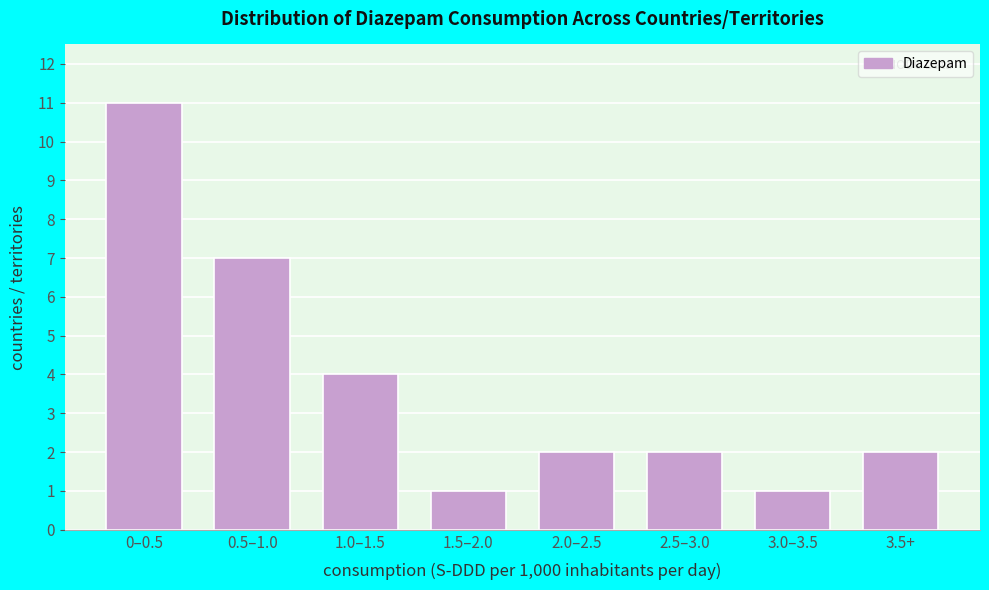

Reading left to right, extract all data points from this chart.

0–0.5=11	0.5–1.0=7	1.0–1.5=4	1.5–2.0=1	2.0–2.5=2	2.5–3.0=2	3.0–3.5=1	3.5+=2